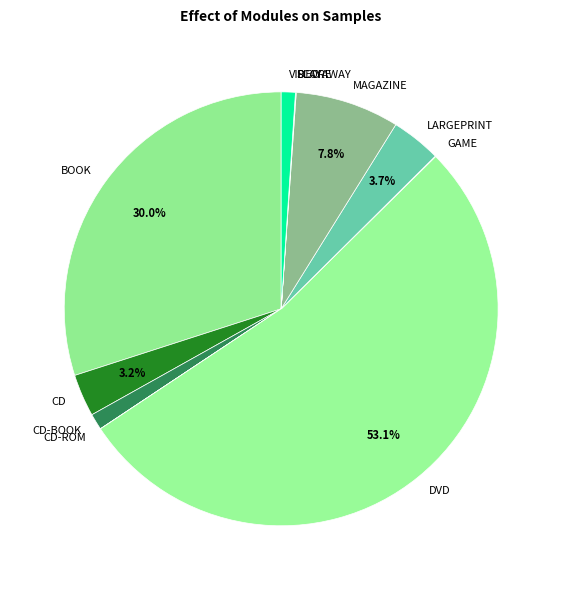

Is there a majority slice in this chart?

Yes